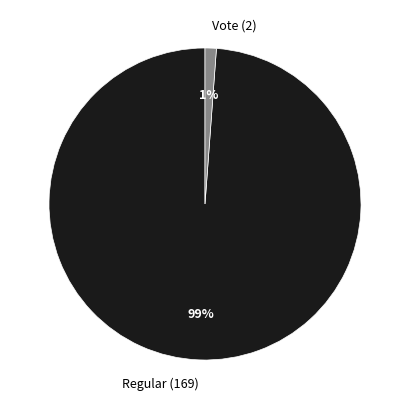

How many slices are in this pie chart?

2